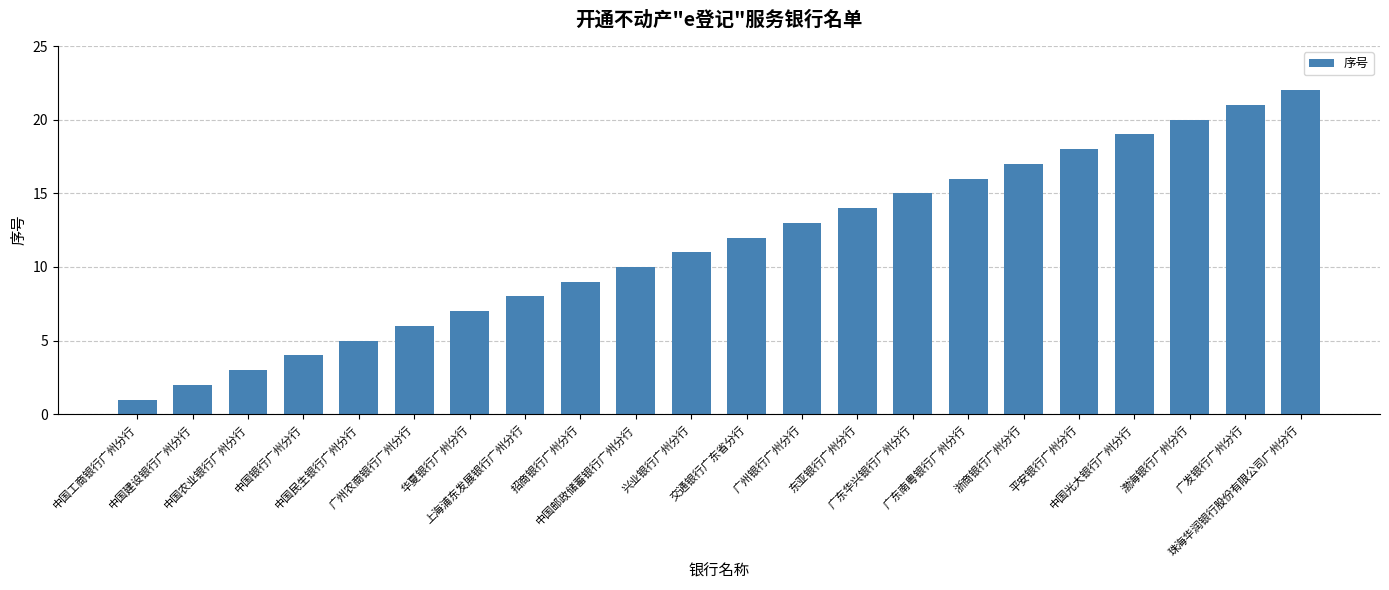

What is the sum of all values?

253